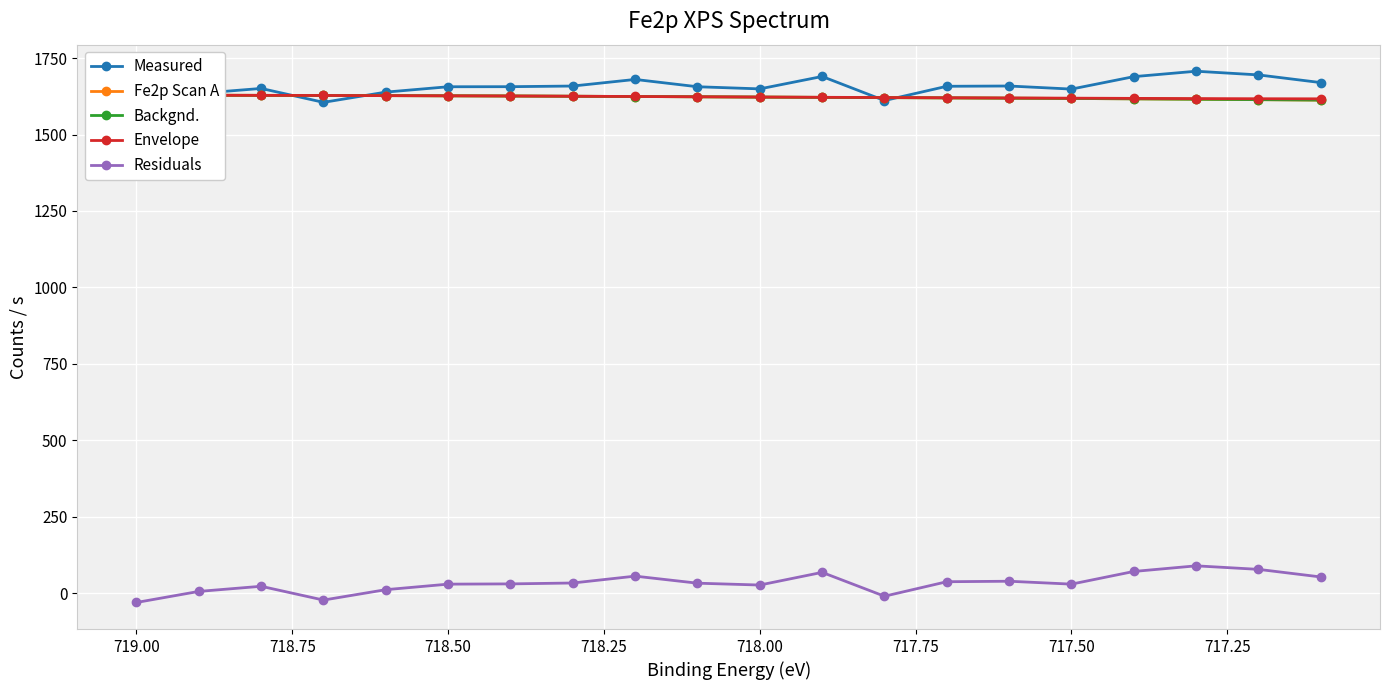

What is the sum of all Measured values?

33138.4